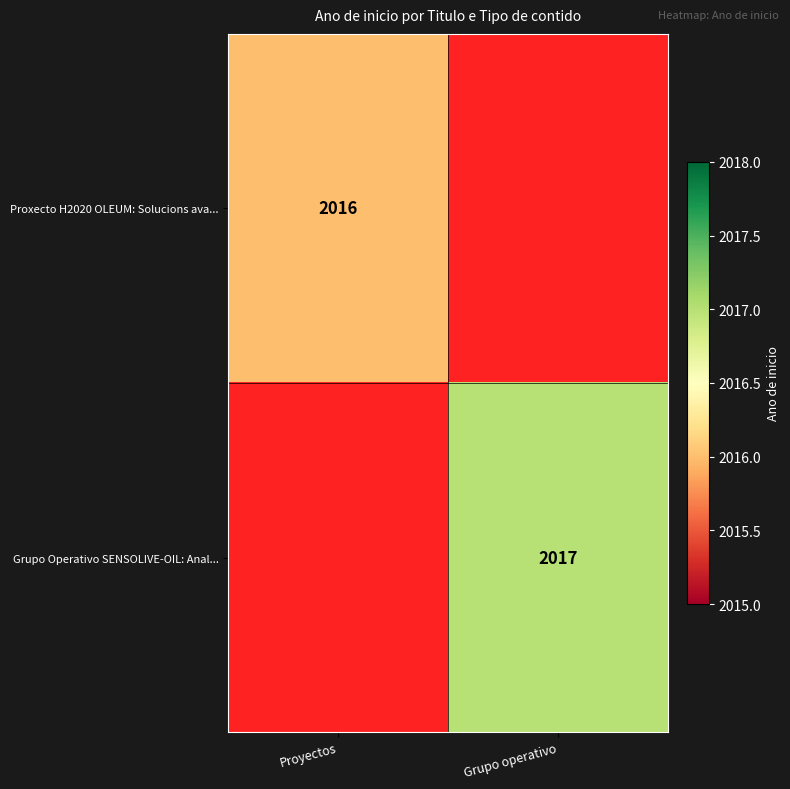

The Grupo Operativo SENSOLIVE-OIL: Anal... series shows 3102 at Grupo operativo. True or false?

False